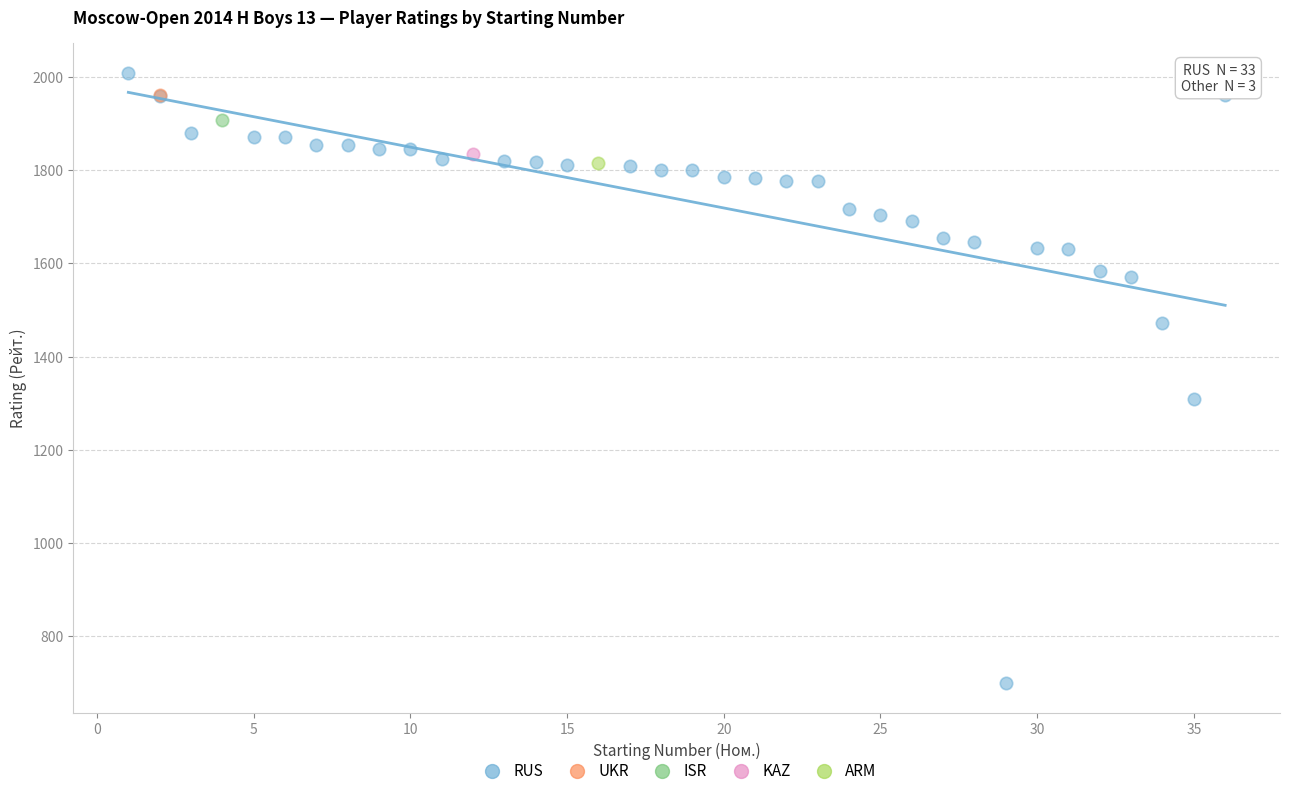

What are all the series names shown in the legend?

RUS, UKR, ISR, KAZ, ARM